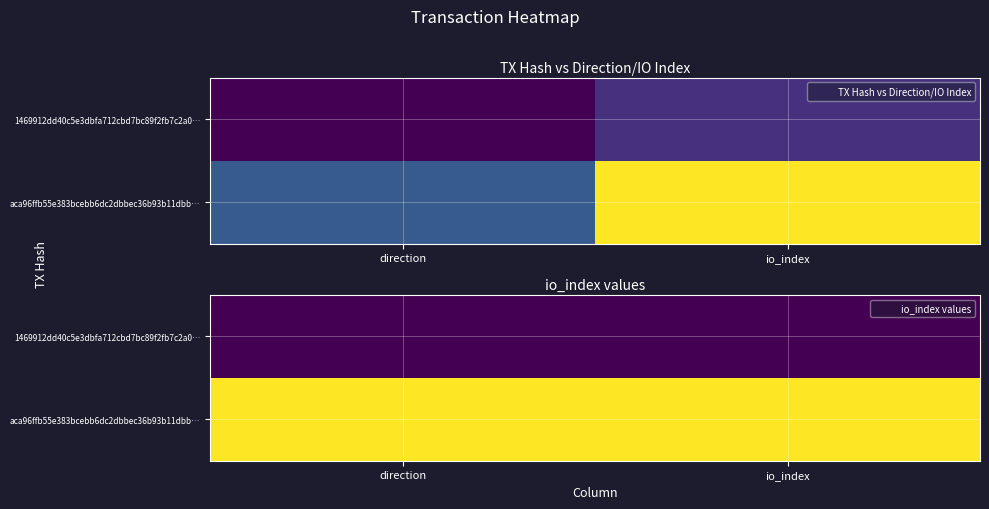

At how many categories does at least one series exceed 4?

2